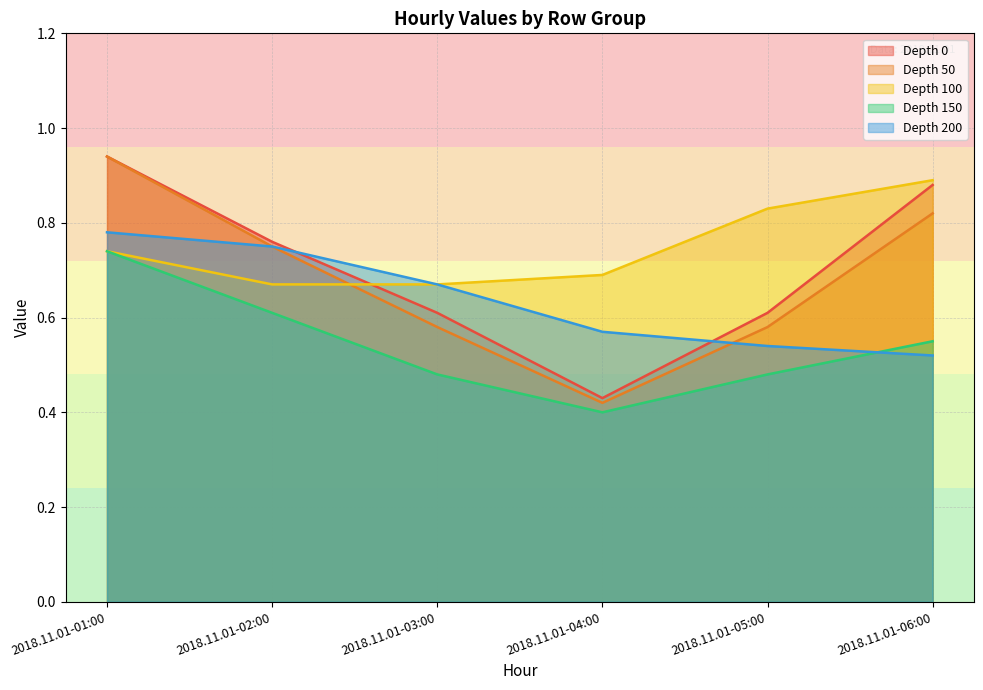

True or false: Depth 150 and Depth 0 intersect in this chart.

False